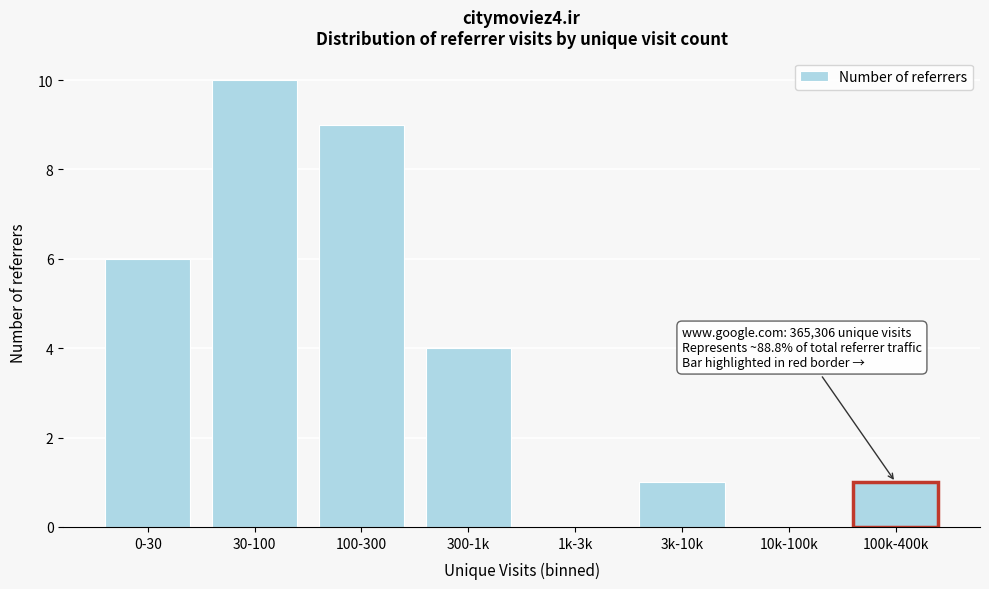

Reading right to left, what are all the values shown in this chart?

100k-400k=1	10k-100k=0	3k-10k=1	1k-3k=0	300-1k=4	100-300=9	30-100=10	0-30=6